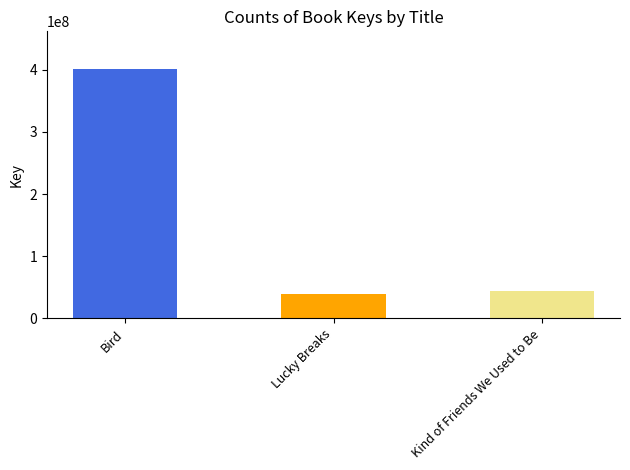

How many bars are there in total?

3